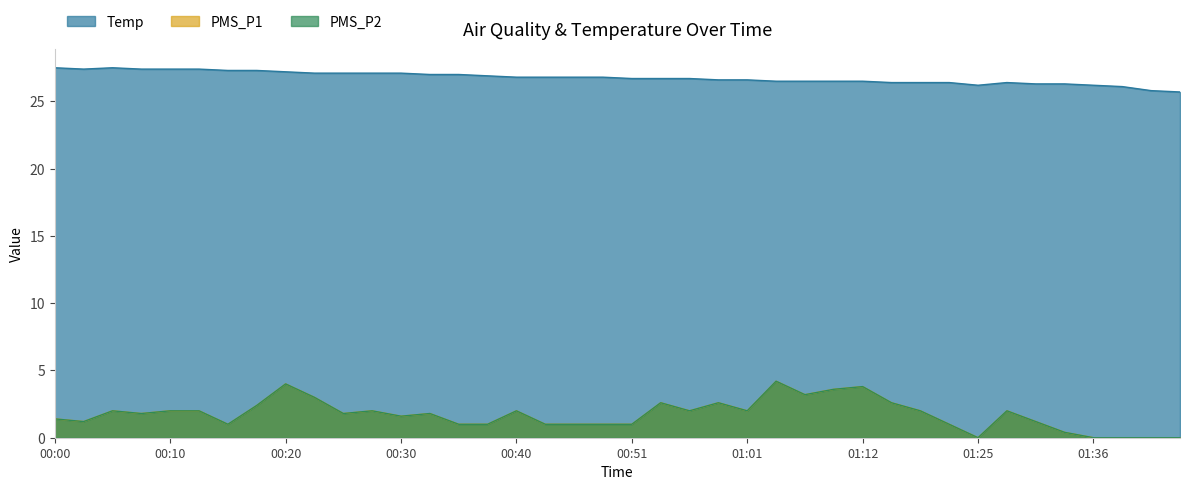

What is the label of the 35th point from the left?

01:31